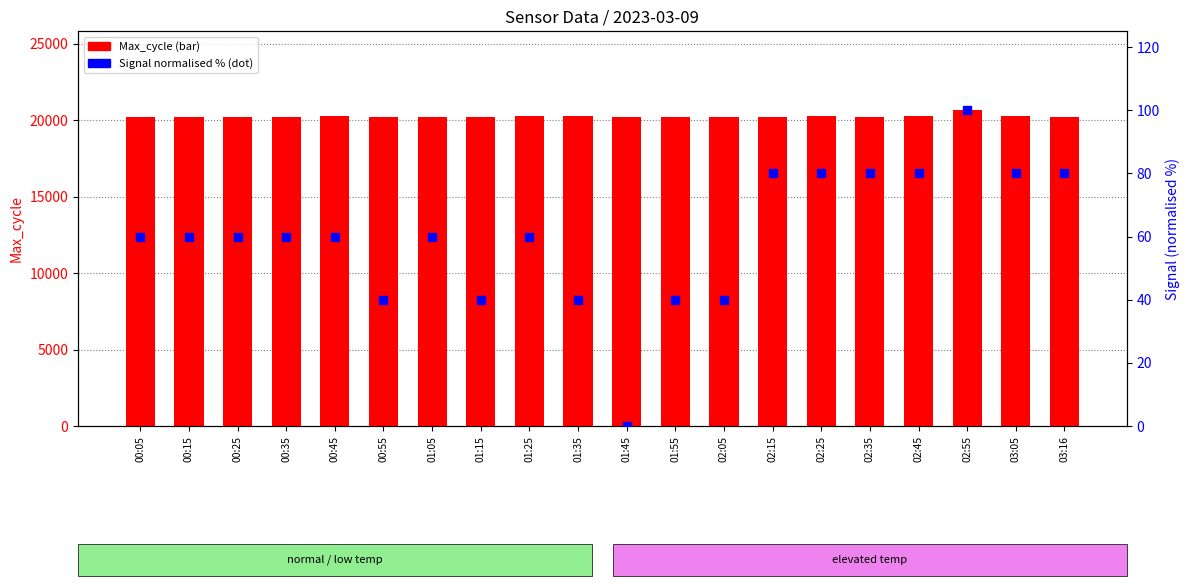

Which series has the widest spread of Y values?

Max_cycle